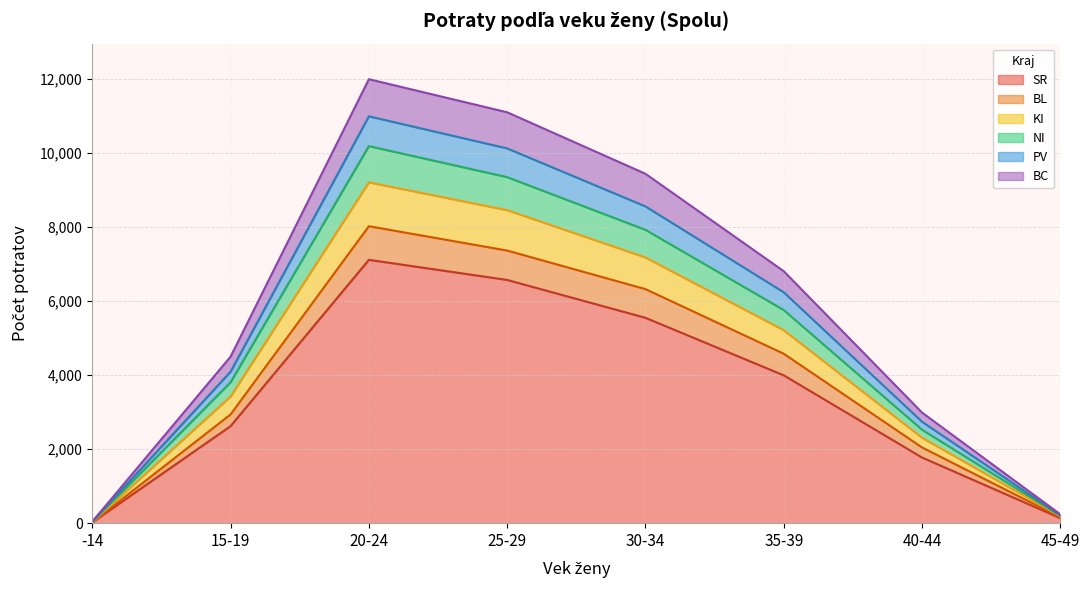

What is the sum of the SR values at 45-49 and 20-24?

7255